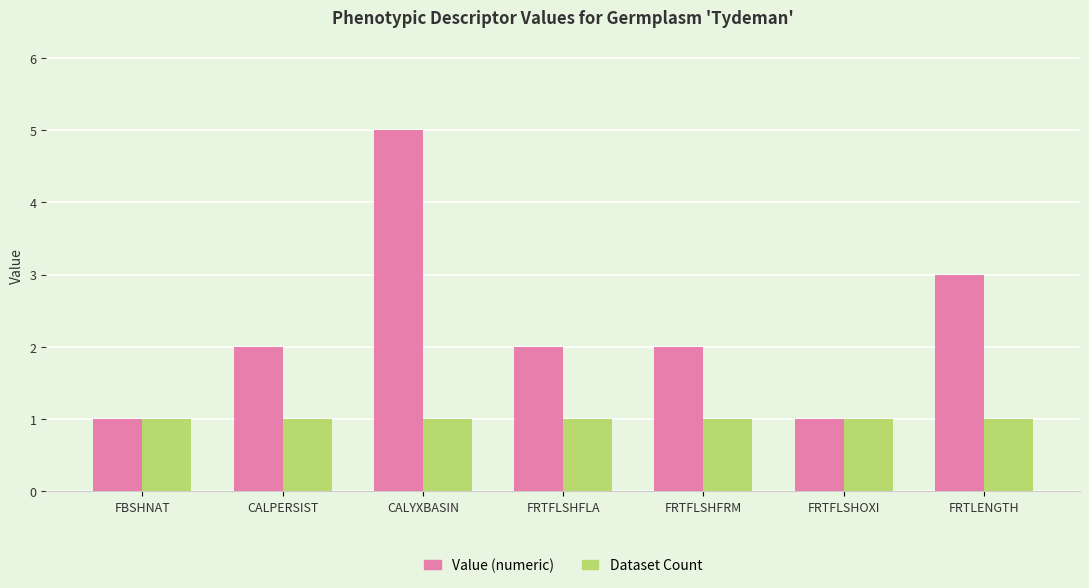

The Value (numeric) series shows 2 at FRTFLSHOXI. True or false?

False